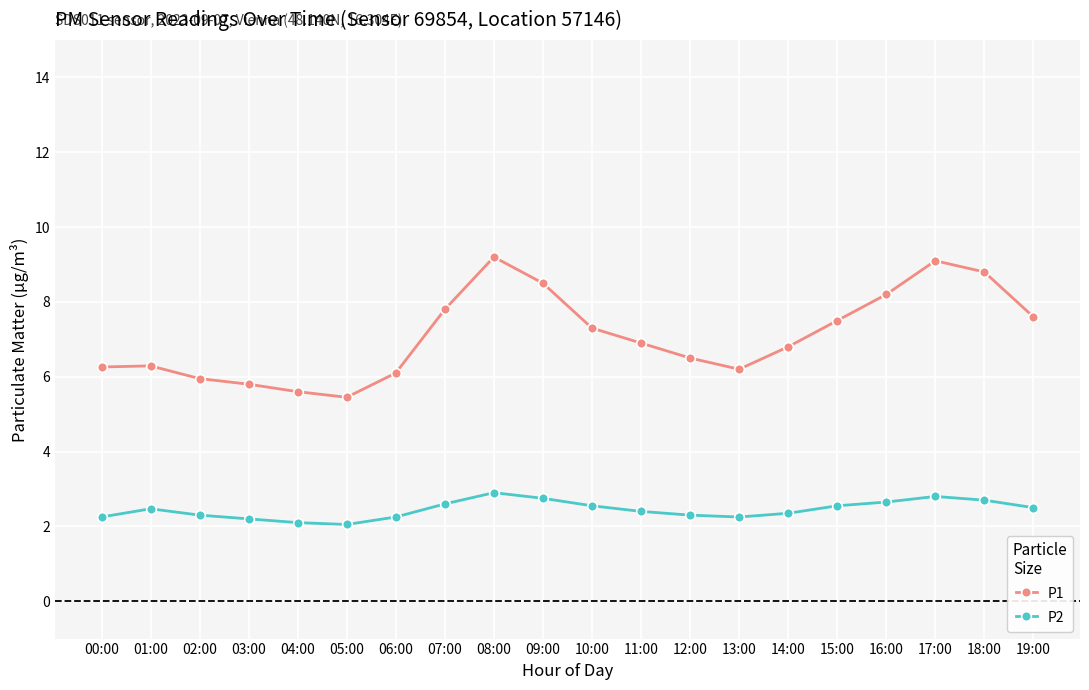

True or false: P1 and P2 intersect in this chart.

False